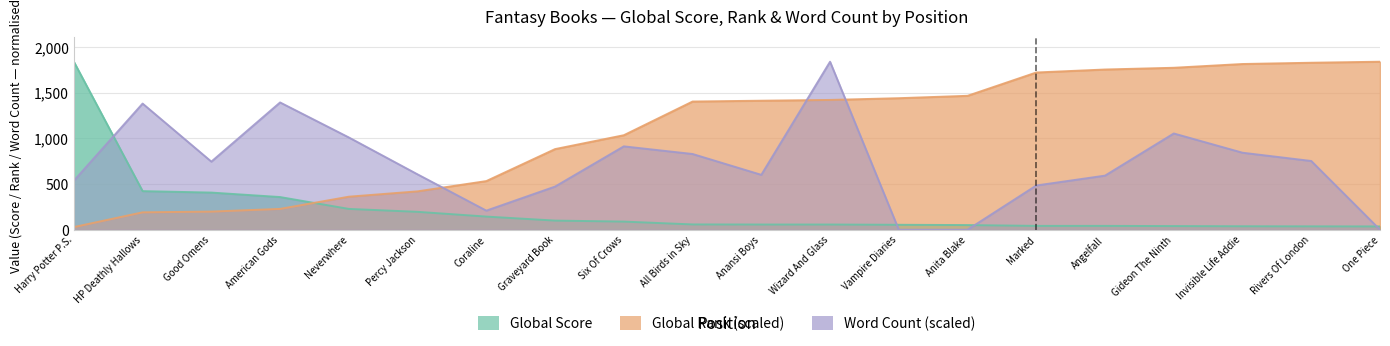

What is the difference between the highest and lowest values at Graveyard Book?

783.5